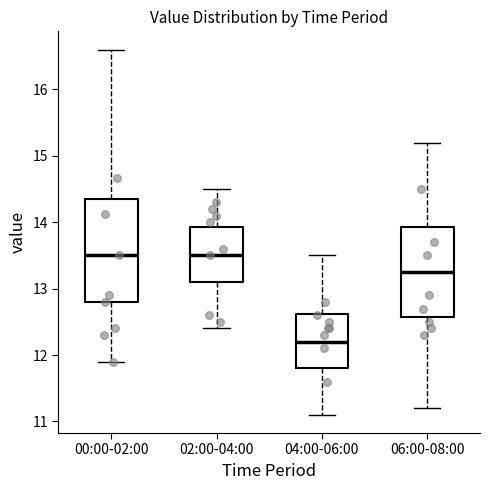

Reading left to right, transcribe this box plot: for each box, give where its median line is, the range the box spans, and where its two whiskers end, as read against the y-axis. The values are not printed on the chart, so give them approximately, as read against the axis.

00:00-02:00: median 13.5, box 12.8 to 14.3, whiskers 11.9 to 16.6
02:00-04:00: median 13.5, box 13.1 to 13.9, whiskers 12.4 to 14.5
04:00-06:00: median 12.2, box 11.8 to 12.6, whiskers 11.1 to 13.5
06:00-08:00: median 13.3, box 12.6 to 13.9, whiskers 11.2 to 15.2